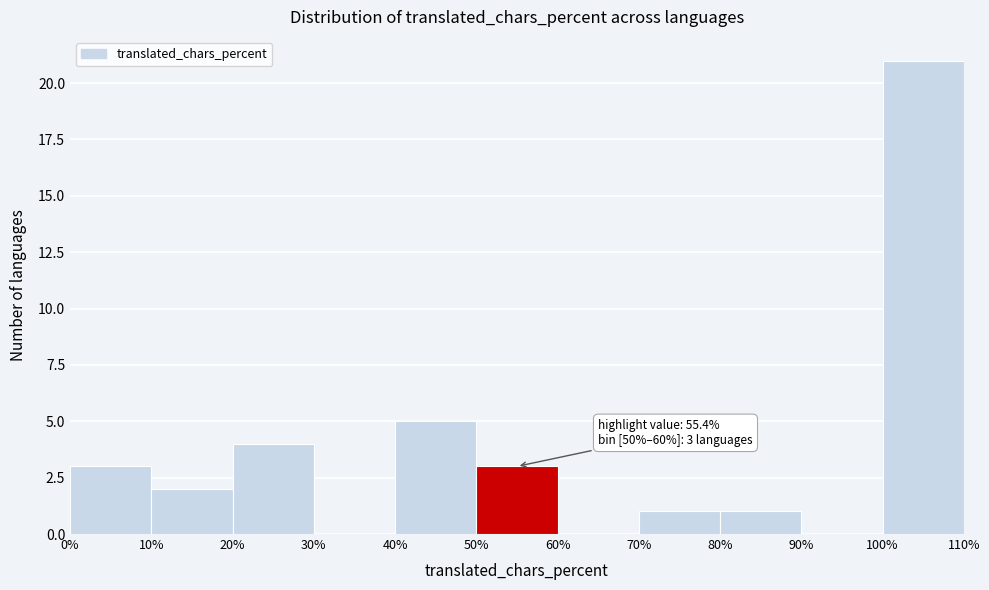

Over which range of the x-axis is the bar tallest?

100% to 110%